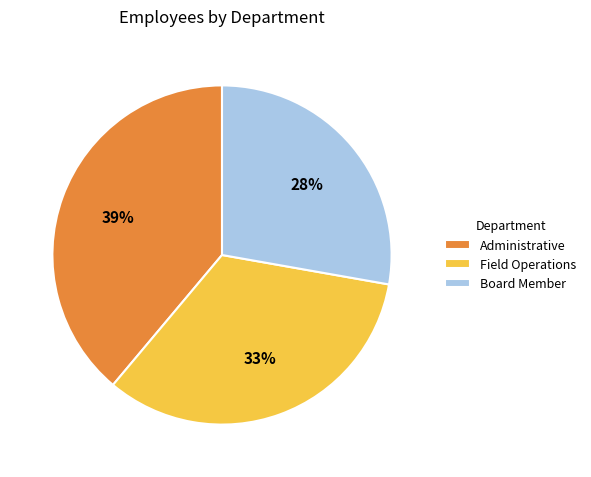

Combined, do Board Member and Field Operations account for over 50%?

Yes